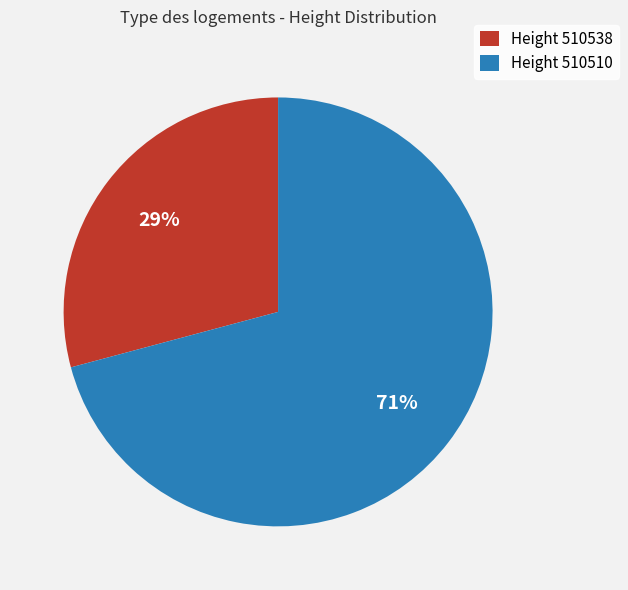

How many slices are in this pie chart?

2